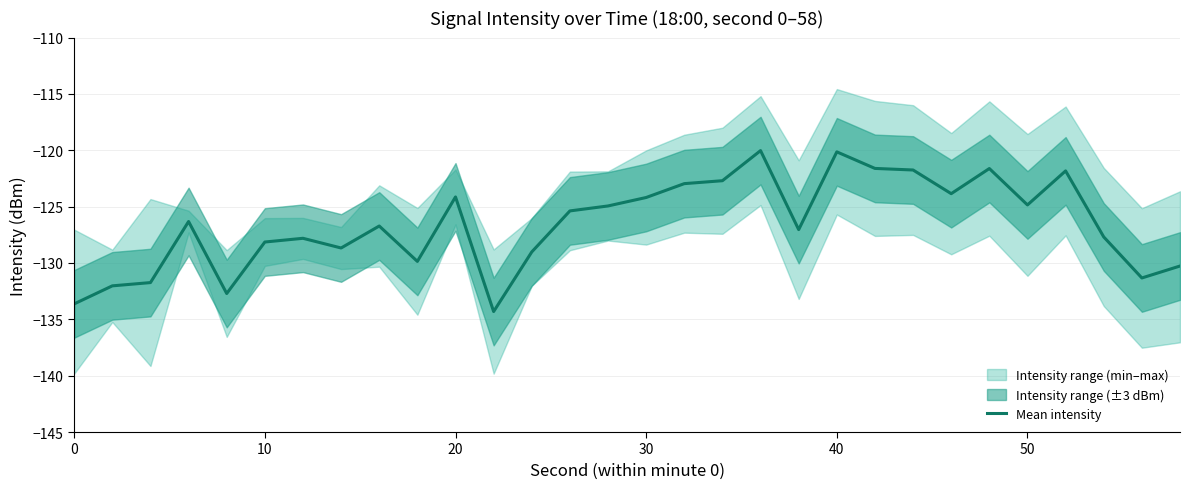

The Mean intensity series shows -199.0 at 40. True or false?

False